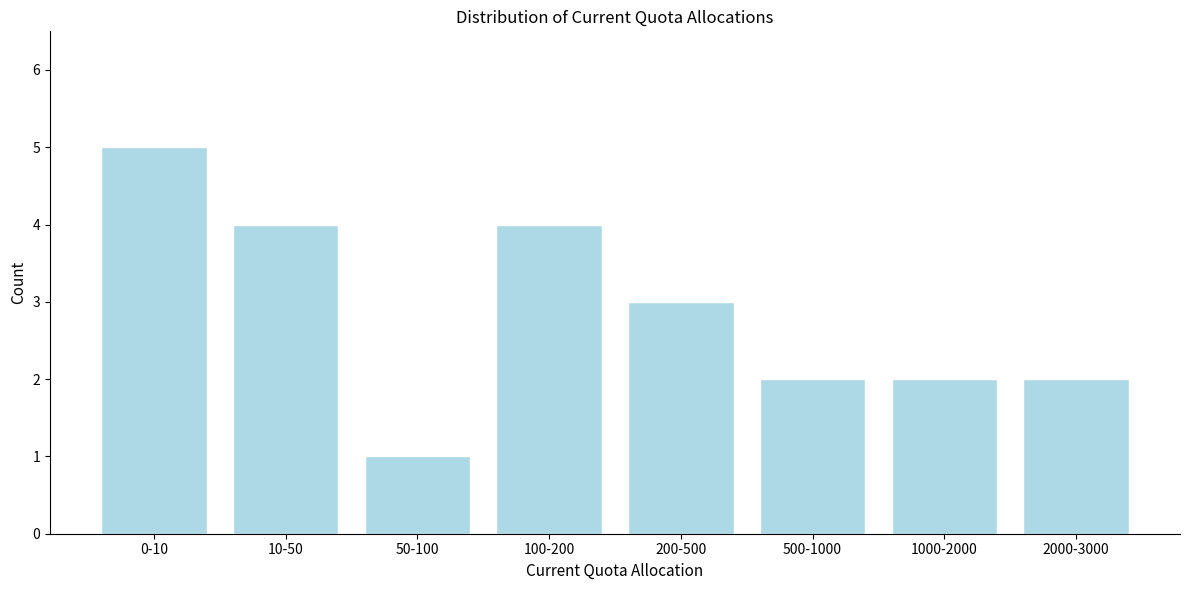

Reading left to right, transcribe all the data shown in this chart.

5	4	1	4	3	2	2	2